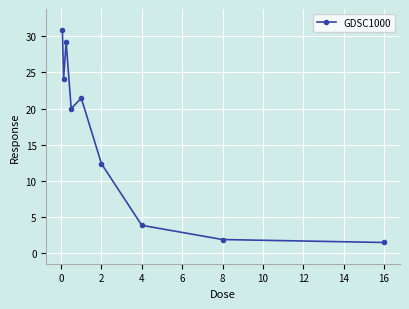

How many points are lower than both their immediate neighbors (excluding endpoints)?

2